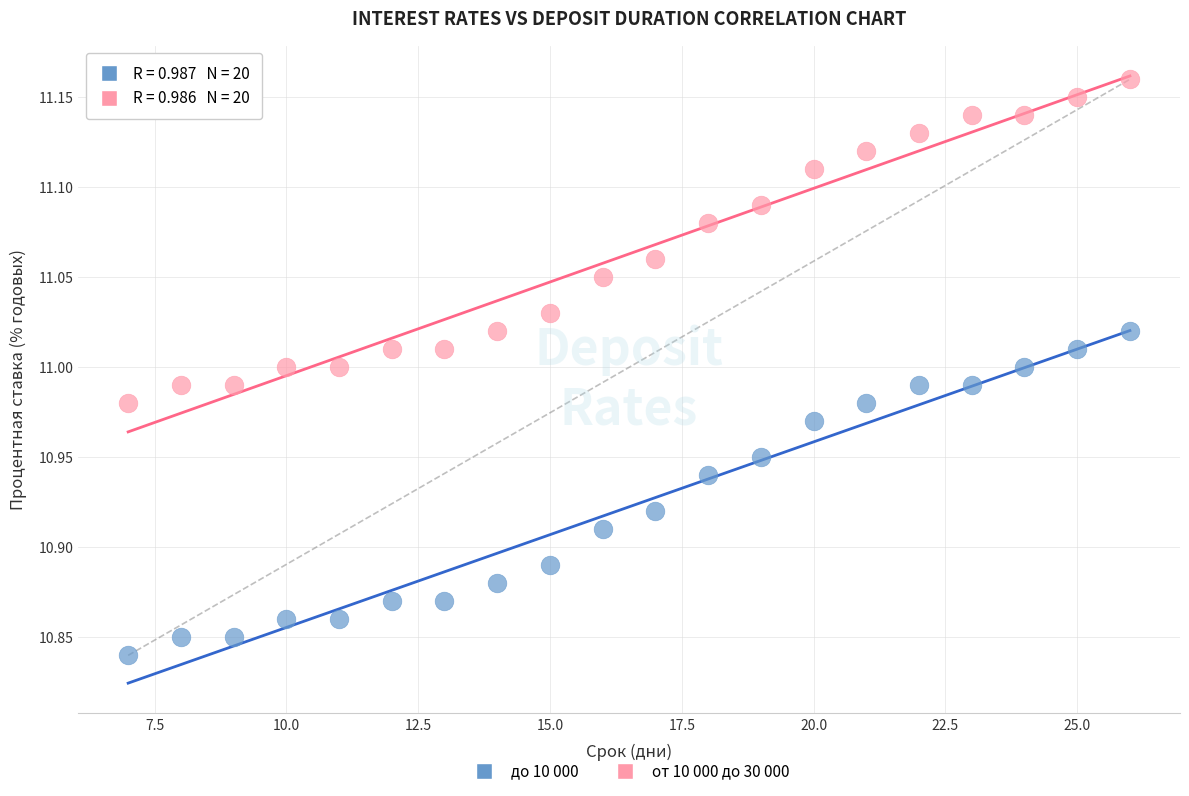

What are all the series names shown in the legend?

до 10 000, от 10 000 до 30 000